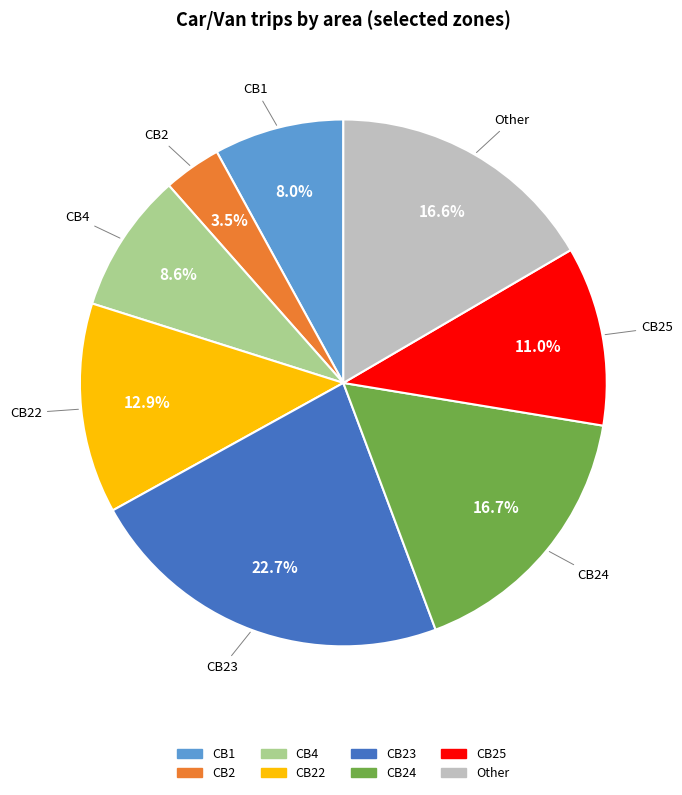

Is there any slice that represents more than half of the pie?

No